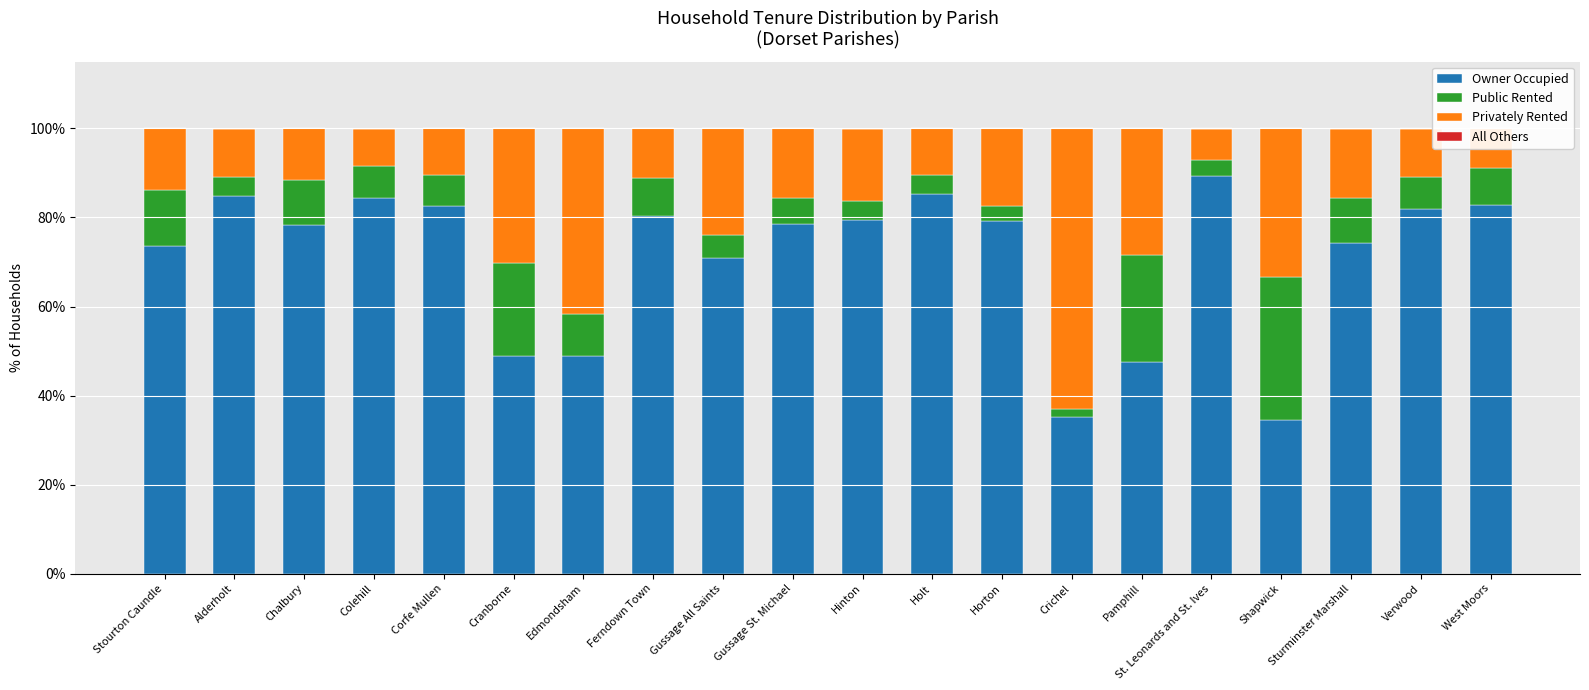

What are all the series names shown in the legend?

Owner Occupied, Public Rented, Privately Rented, All Others